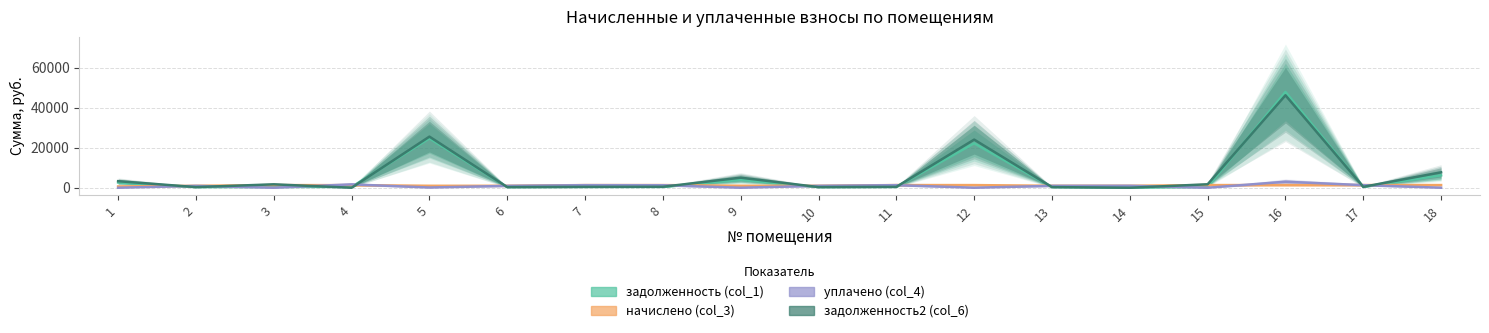

Reading left to right, transcribe all the data shown in this chart.

задолженность (col_1): 1=2629.9	2=291.4	3=394.0	4=390.9	5=24694.5	6=292.2	7=399.4	8=401.7	9=3951.1	10=294.5	11=401.7	12=22226.5	13=293.8	14=0.0	15=399.4	16=47910.6	17=403.2	18=6210.0
начислено (col_3): 1=646.6	2=967.3	3=1307.6	4=1297.4	5=972.4	6=969.9	7=1325.5	8=1333.2	9=975.0	10=977.5	11=1333.2	12=1320.5	13=975.0	14=977.5	15=1325.5	16=1335.8	17=1338.4	18=1333.2
уплачено (col_4): 1=0.0	2=936.3	3=0.0	4=1688.3	5=100.0	6=938.8	7=1283.1	8=1247.8	9=0.0	10=946.2	11=1290.0	12=0.0	13=943.7	14=977.5	15=0.0	16=3000.0	17=1295.5	18=0.0
задолженность2 (col_6): 1=3276.5	2=322.4	3=1701.6	4=0.0	5=25566.9	6=323.3	7=441.9	8=487.1	9=5030.8	10=325.9	11=444.9	12=24076.5	13=325.0	14=0.0	15=1724.9	16=46246.4	17=446.1	18=7707.4